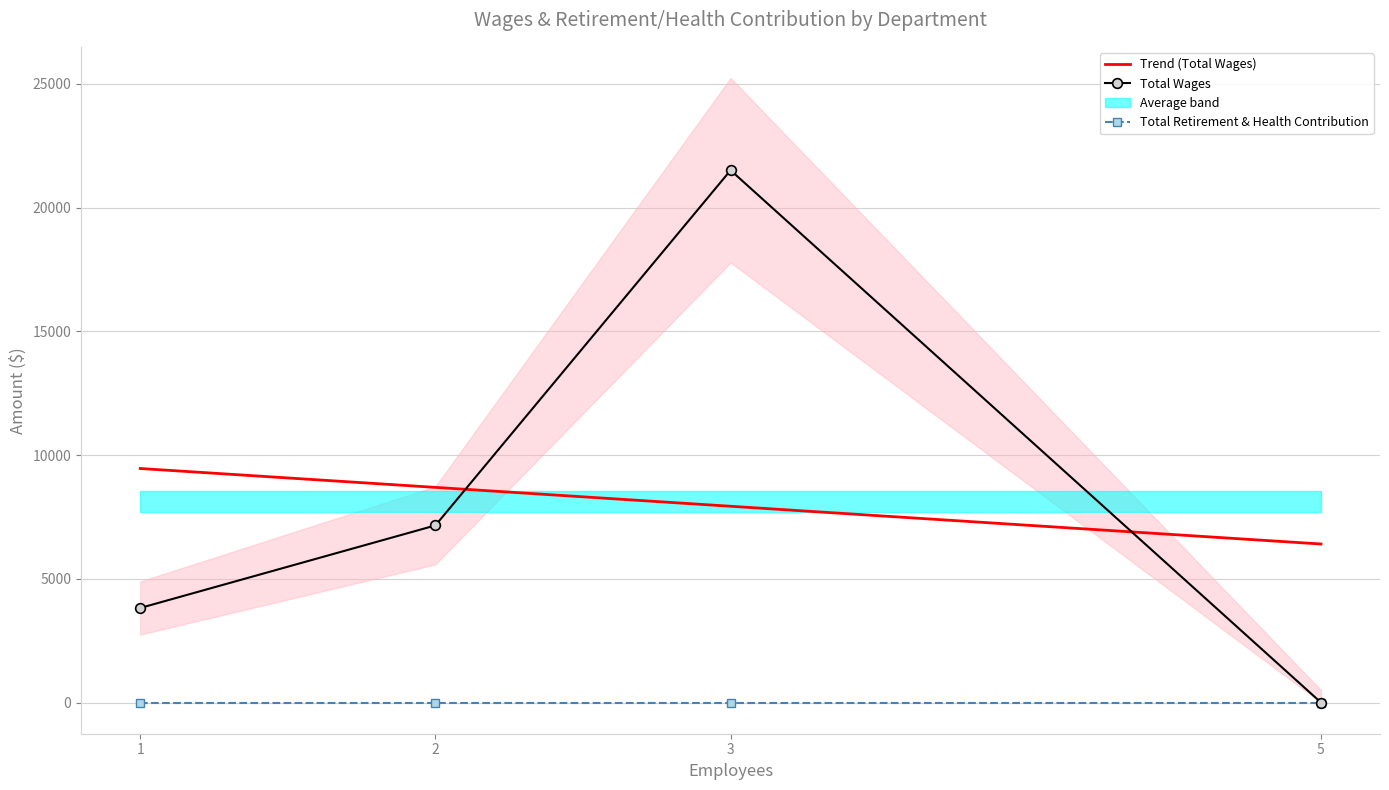

At which category does Total Wages reach its first local peak?

3